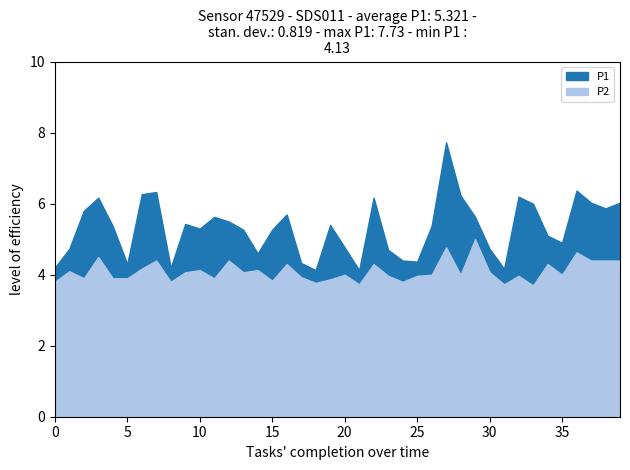

What is the highest value of the P2 series?

5.0